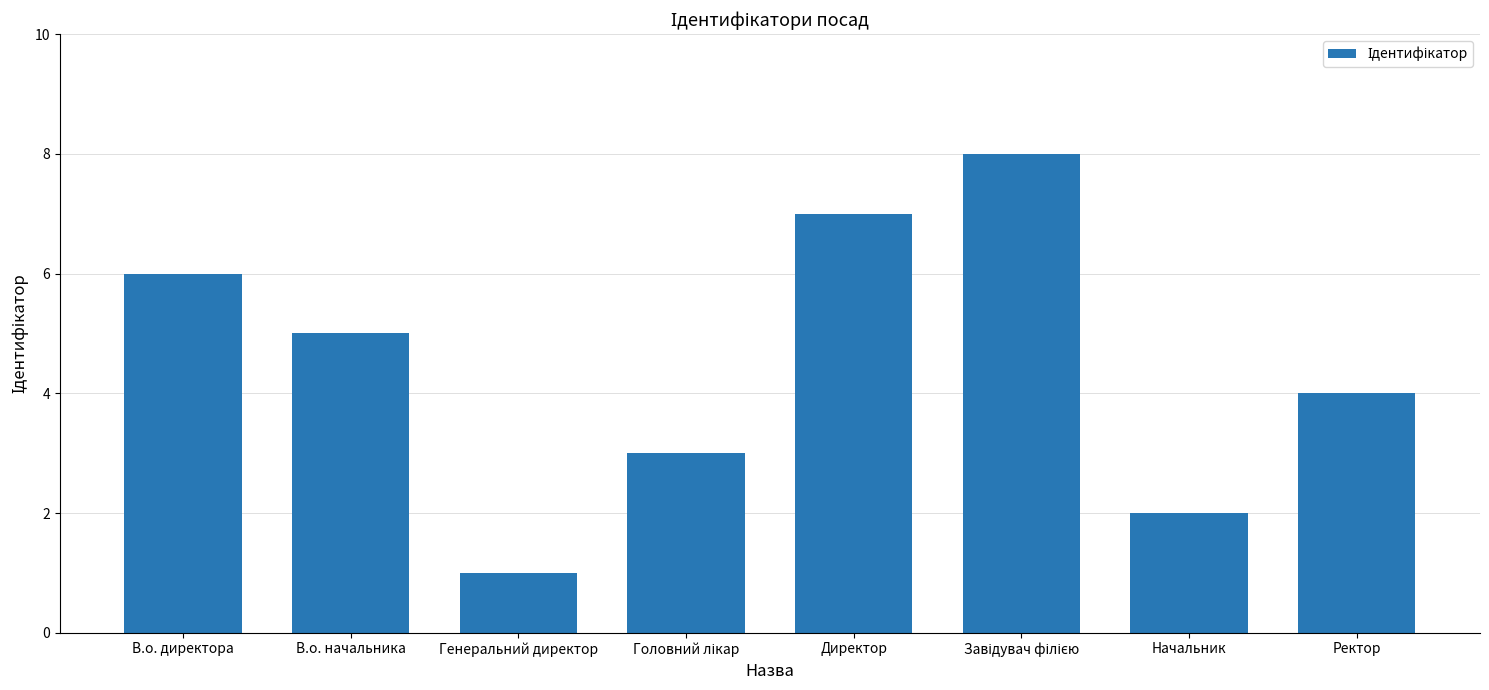

Is it true that the value at Начальник is 2?

True